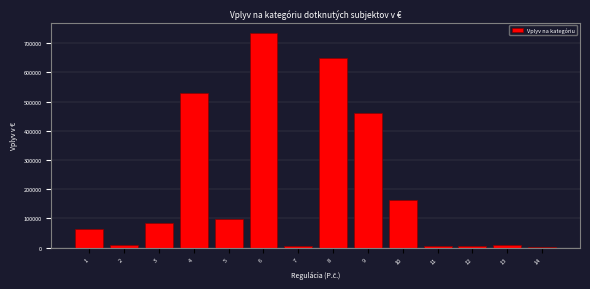

What is the greatest value displayed?

734297.7